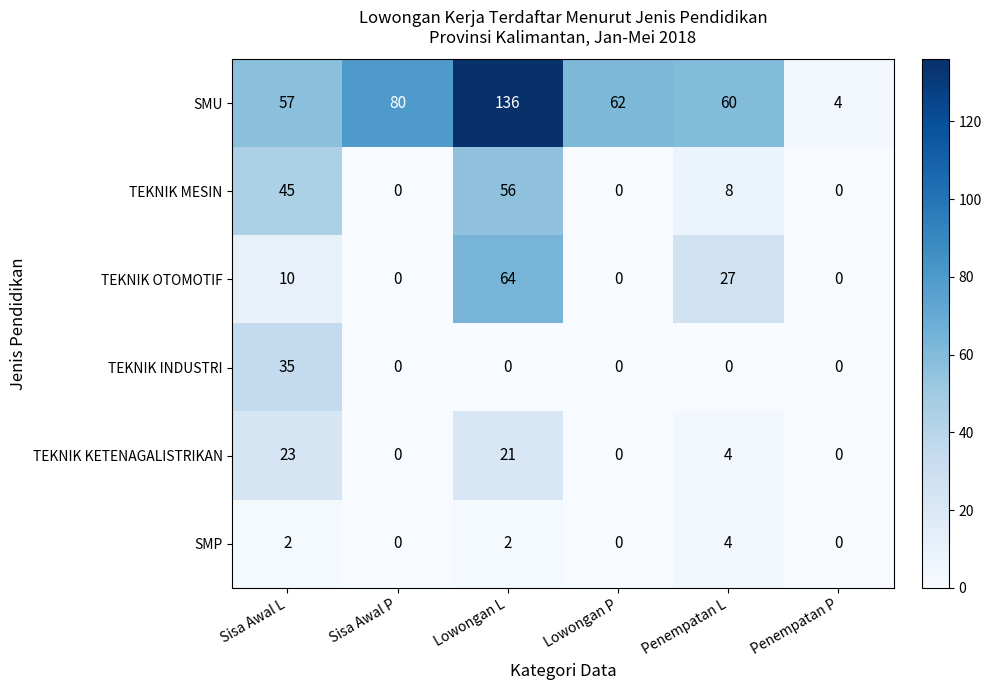

The value of TEKNIK MESIN at Sisa Awal P is 0. True or false?

True